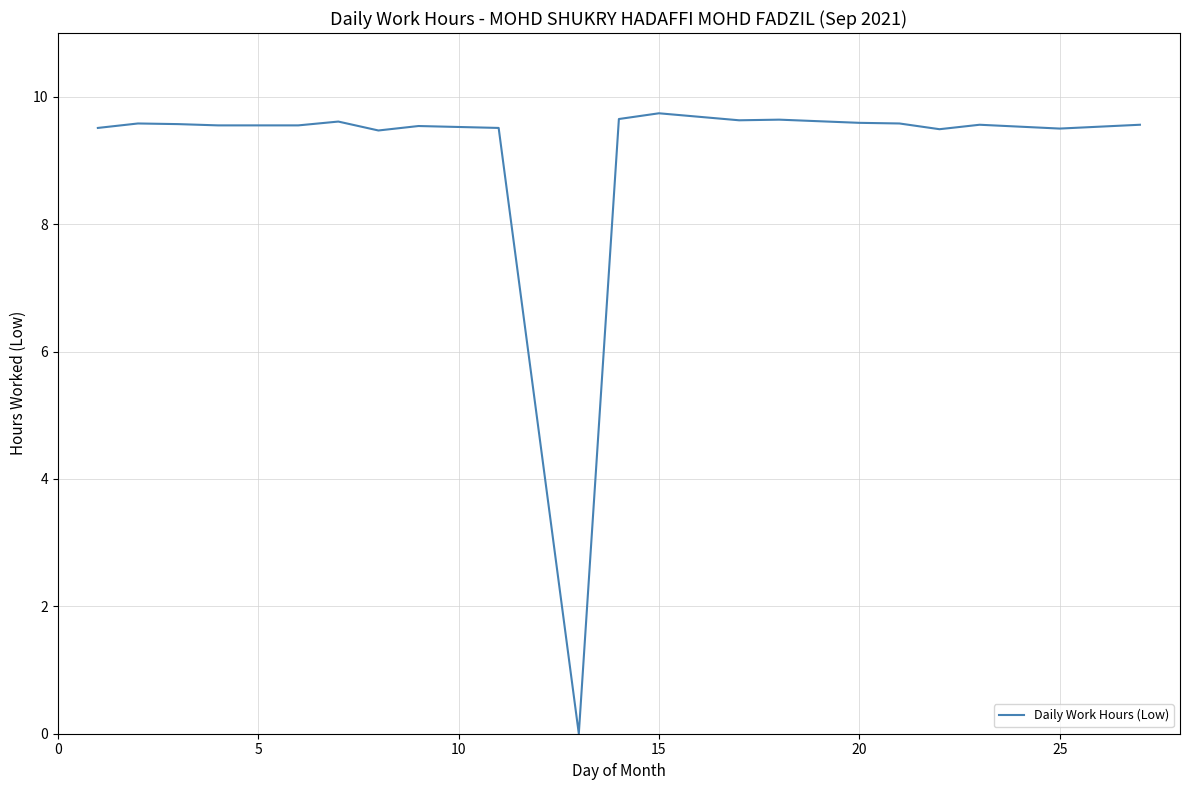

What is the greatest value displayed?

9.7